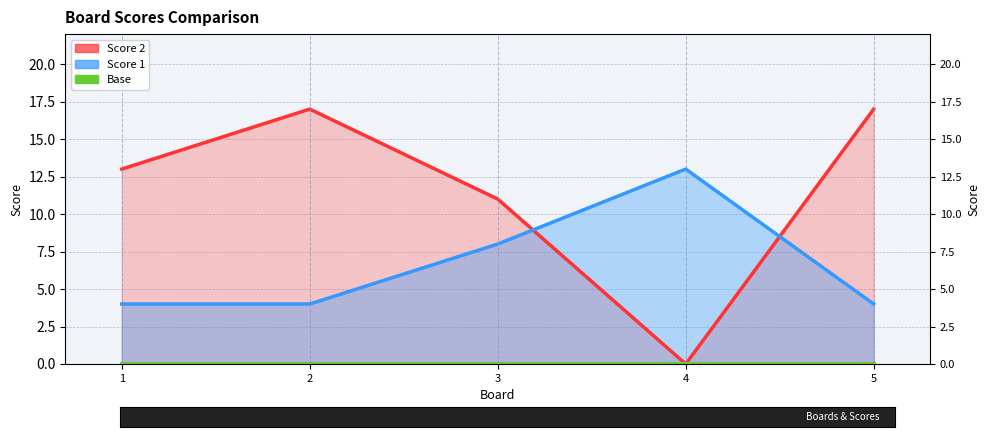

Where is the first local maximum for Score 2?

2